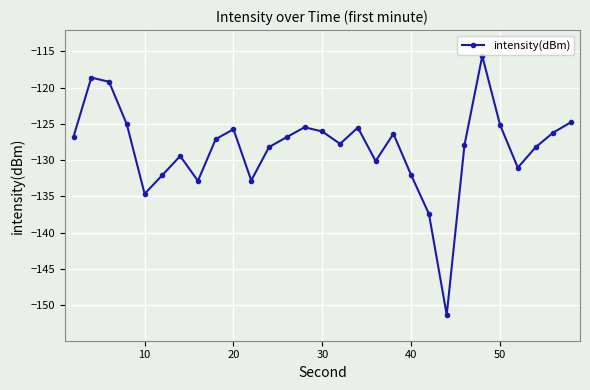

How many points are higher than both their immediate neighbors (excluding endpoints)?

7